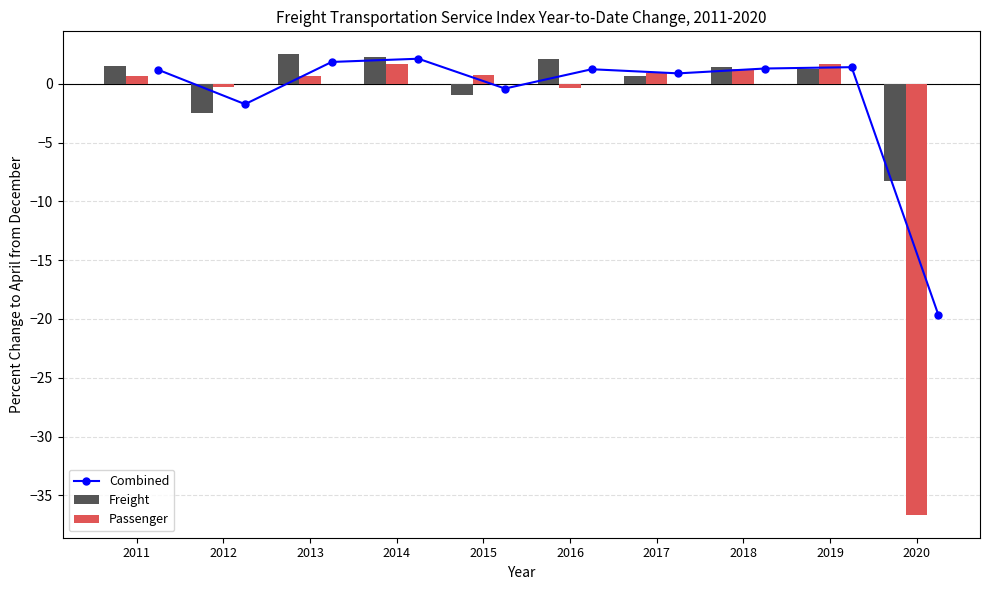

Is the value of Freight at 2014 greater than the value of Passenger at 2020?

Yes